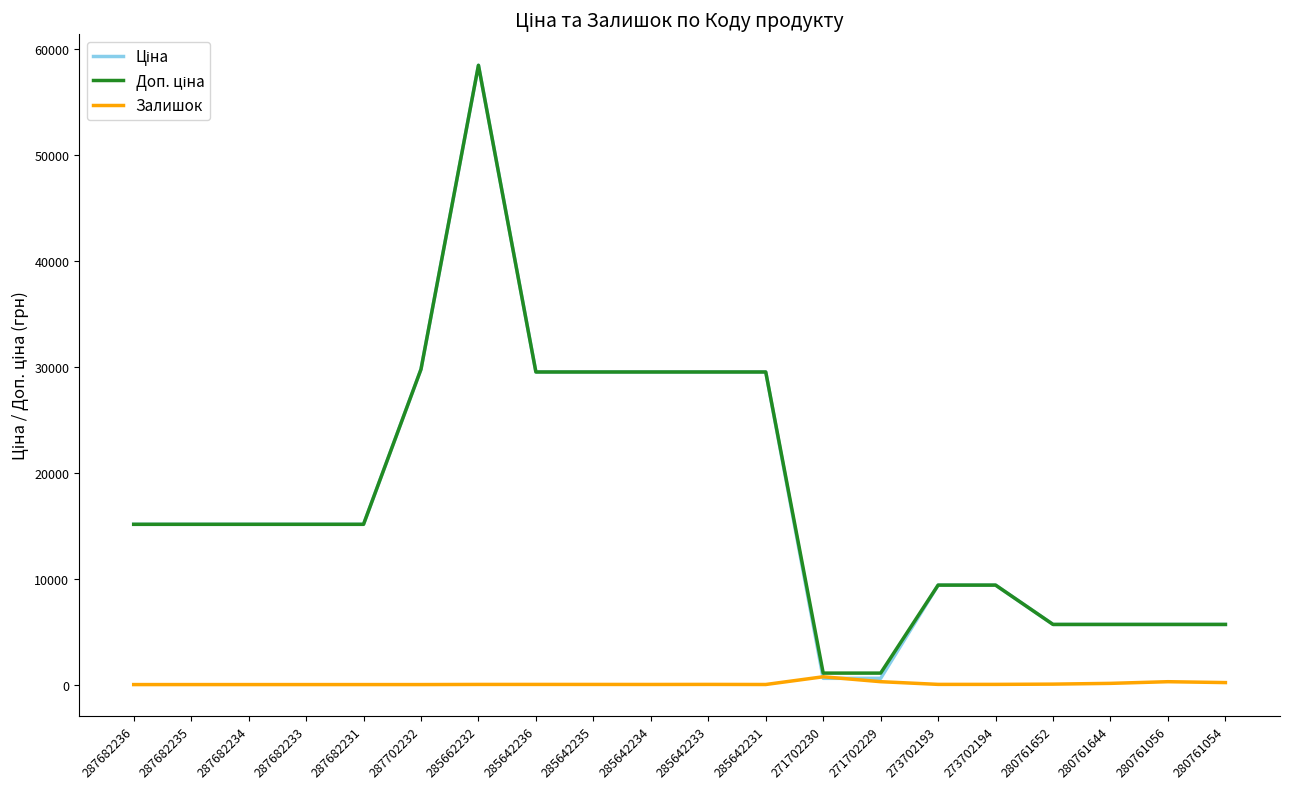

What is the spread (max minus min) of values at 287682233?

15120.0